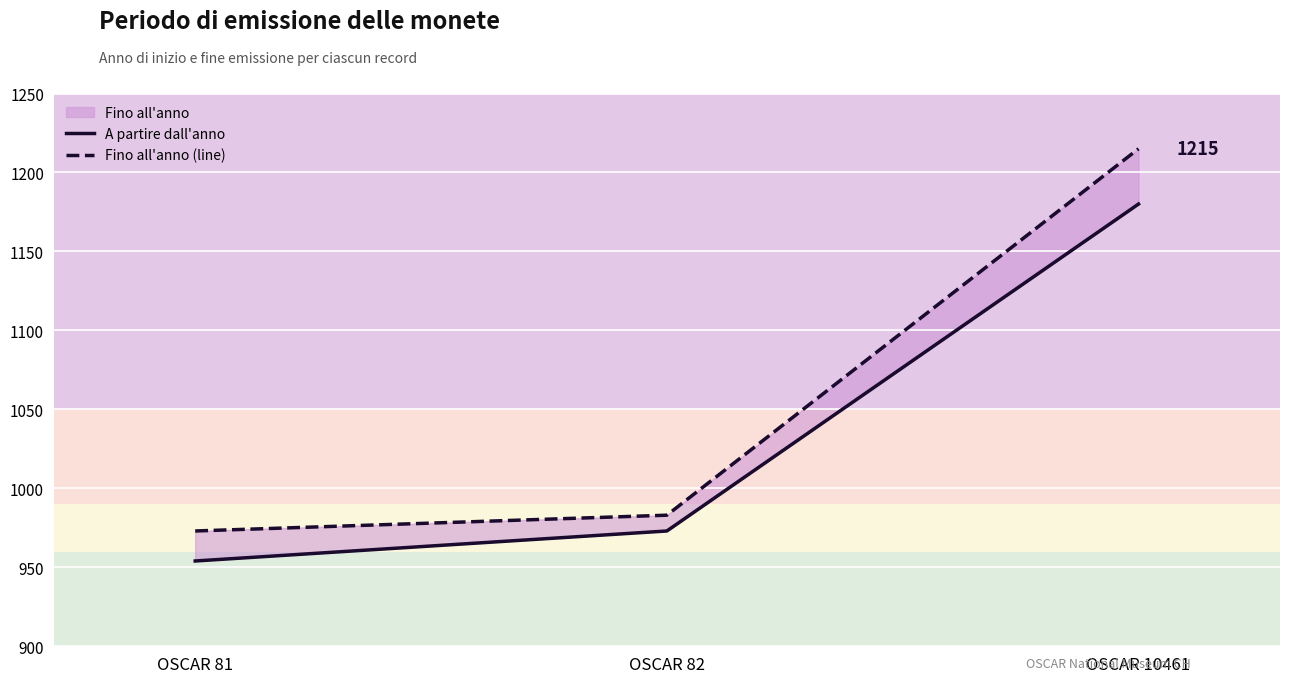

Reading right to left, transcribe all the data shown in this chart.

A partire dall'anno: OSCAR 10461=1180	OSCAR 82=973	OSCAR 81=954
Fino all'anno (line): OSCAR 10461=1215	OSCAR 82=983	OSCAR 81=973